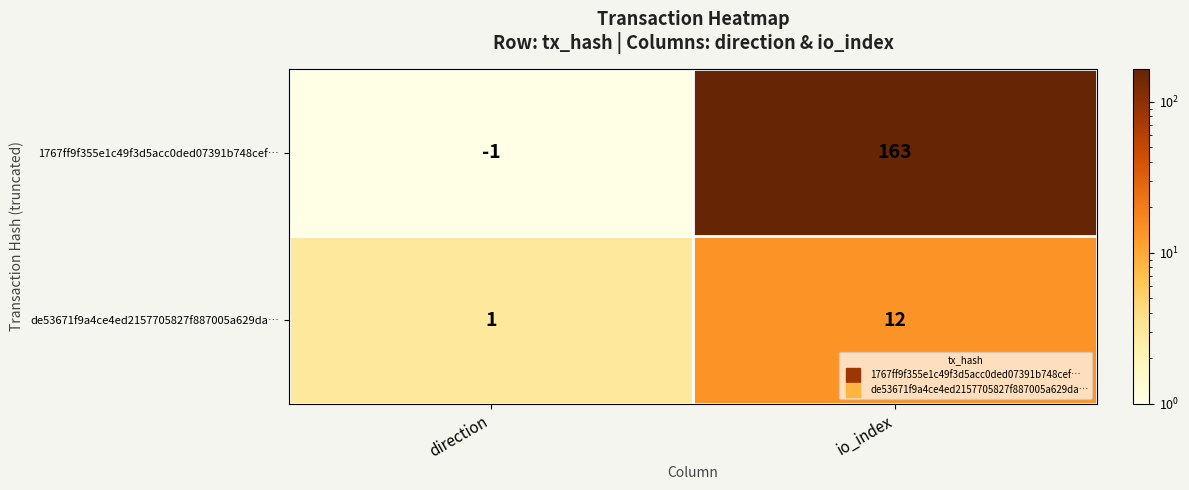

What is the spread (max minus min) of values at direction?

2